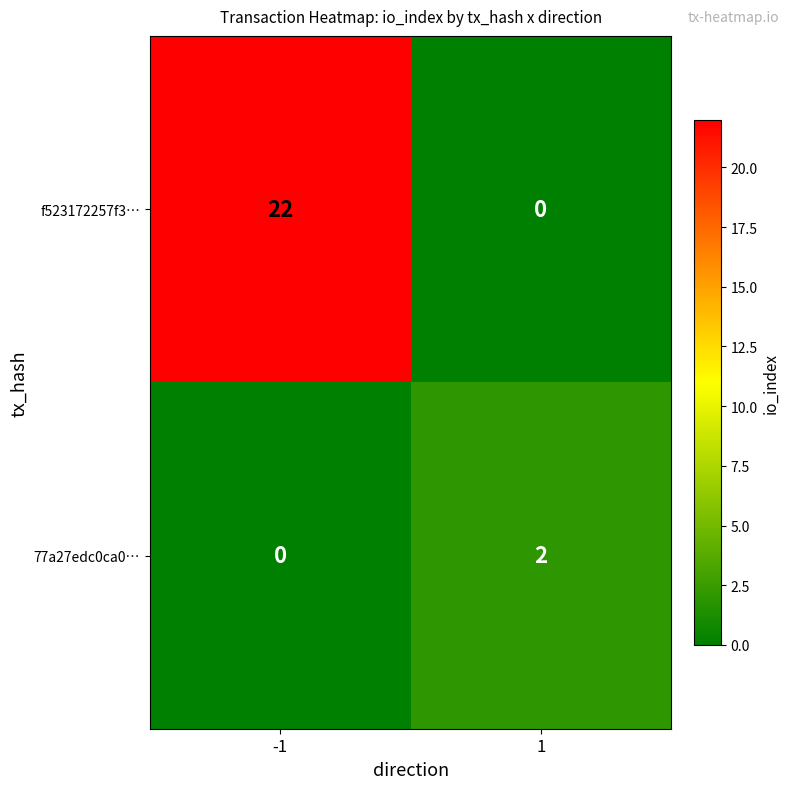

Reading left to right, list all the values displayed in this chart.

f523172257f3…: -1=22	1=0
77a27edc0ca0…: -1=0	1=2